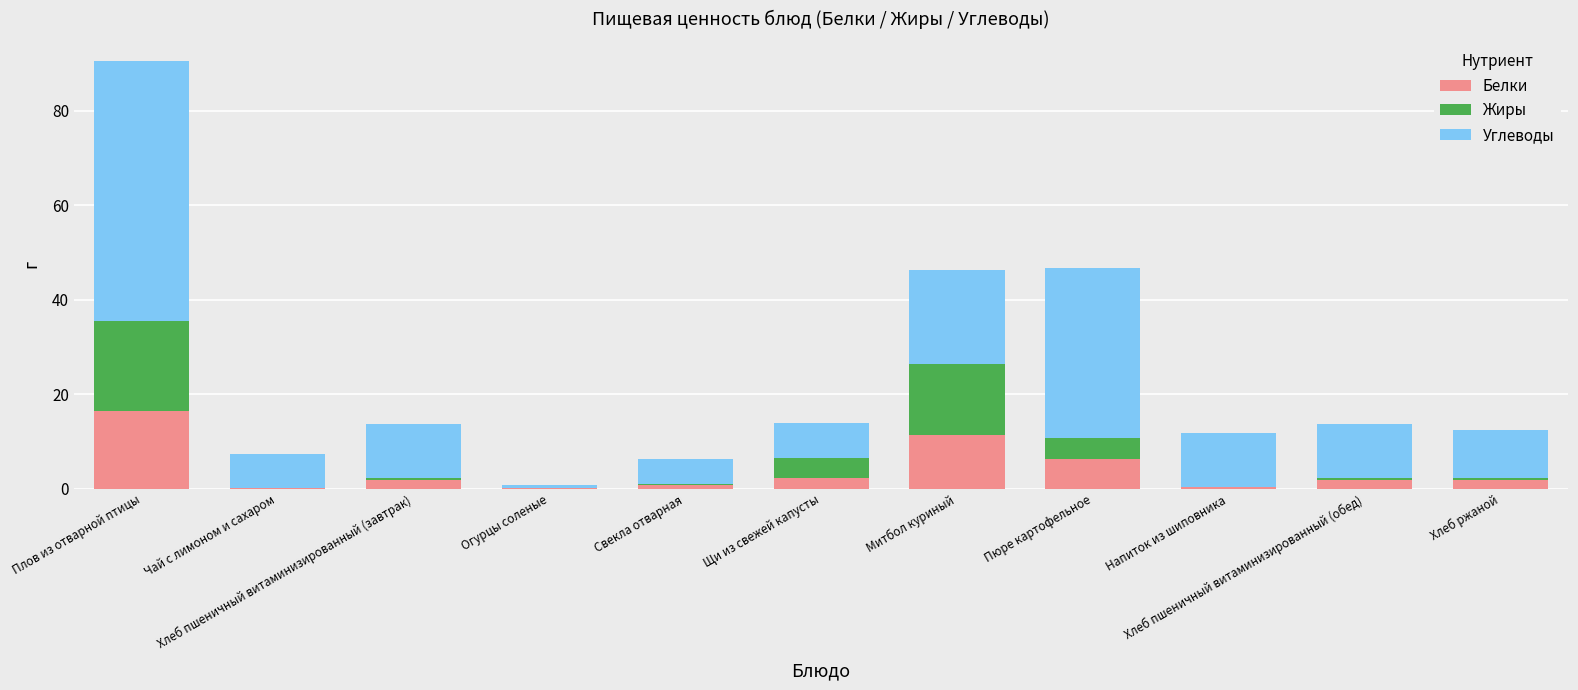

What is the maximum value for Белки?

16.6